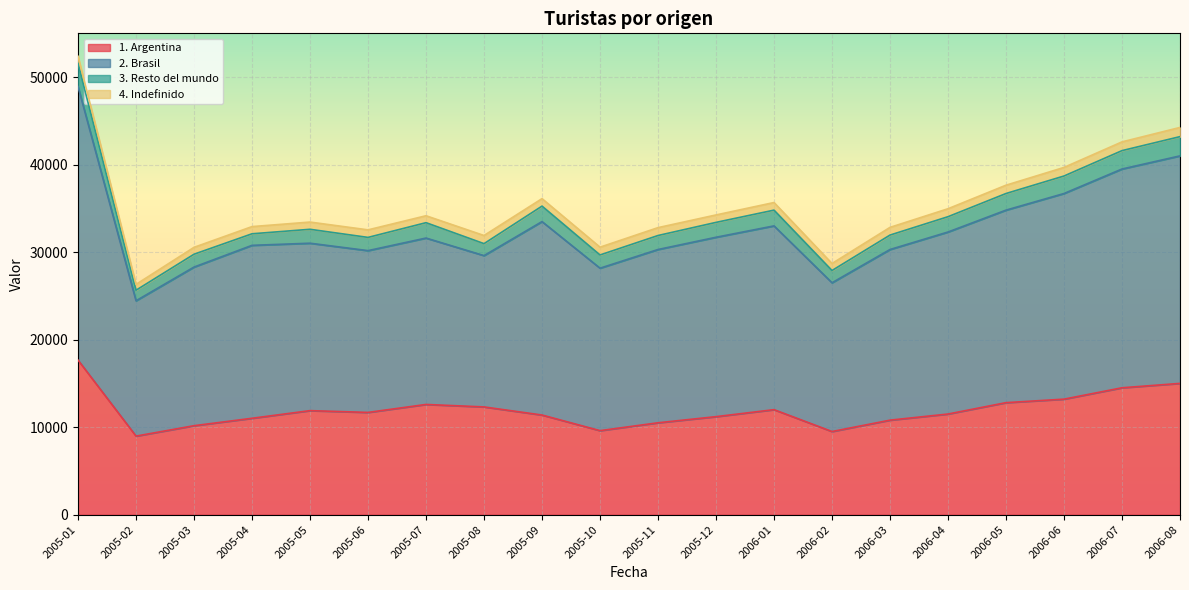

What position from the right is 2006-01?

8